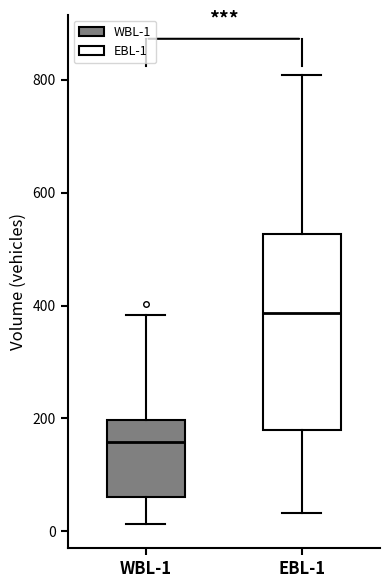

Reading left to right, read every box against the y-axis: the position of its median line, the range the box covers, and the ends of its whiskers. The values are not printed on the chart, so give them approximately, as read against the axis.

WBL-1: median 160, box 60 to 200, whiskers 20 to 380
EBL-1: median 380, box 180 to 520, whiskers 40 to 800